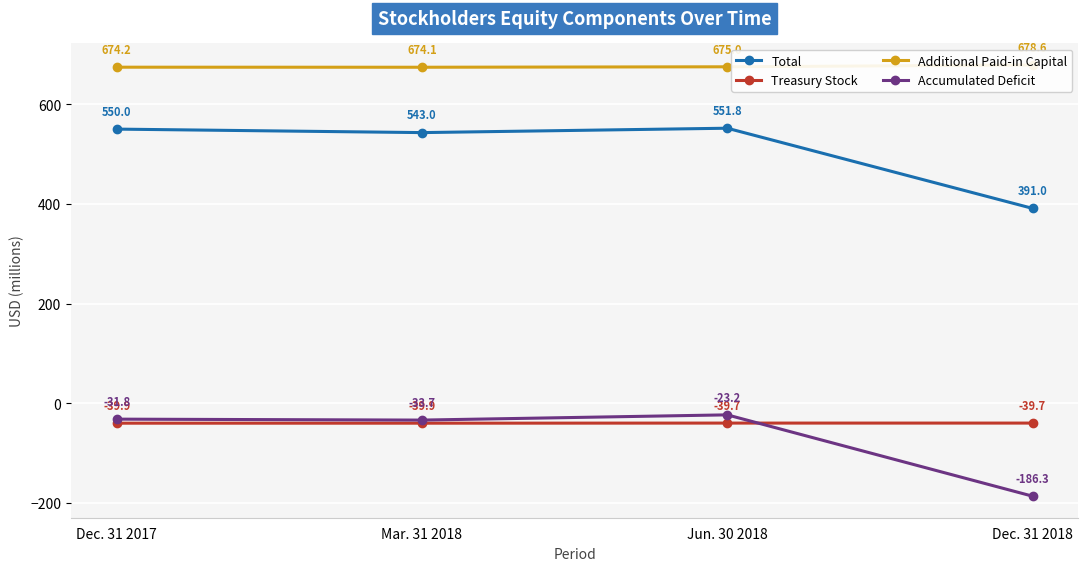

What is the total value across all series at Mar. 31 2018?

1143.5